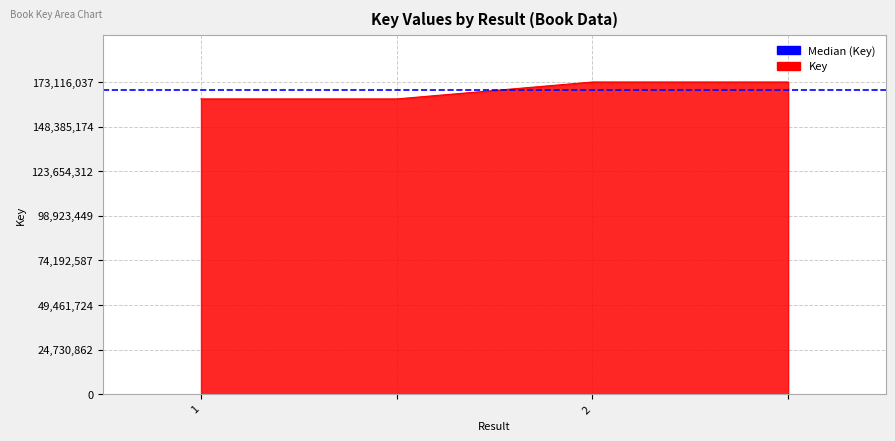

What is the sum of all values?

673711956